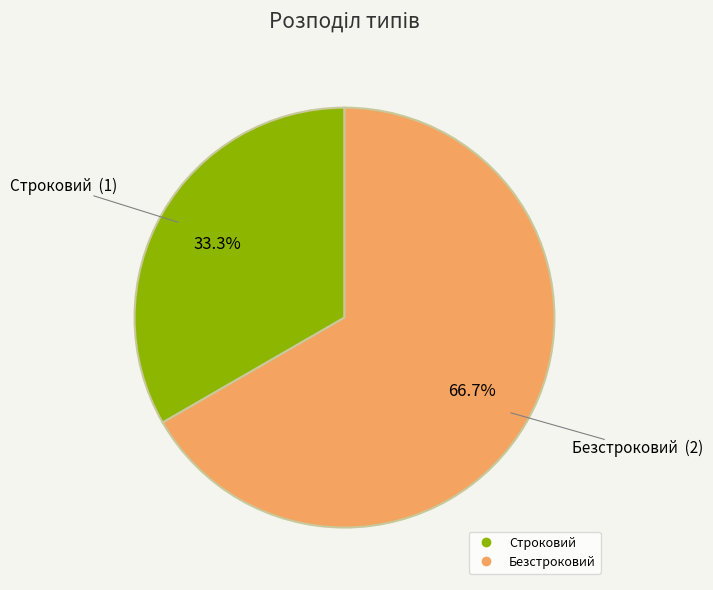

Count the number of slices in the pie.

2